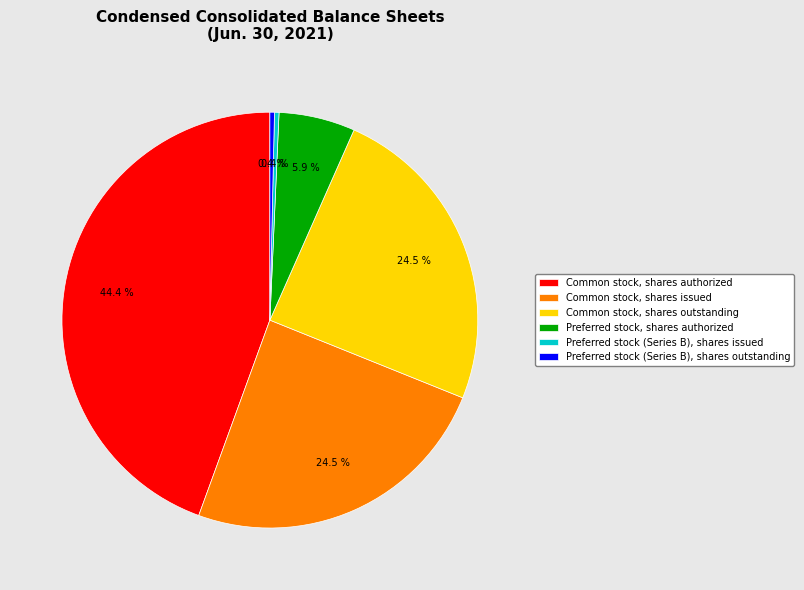

Do Common stock, shares authorized and Preferred stock, shares authorized together represent more than half of the pie?

Yes